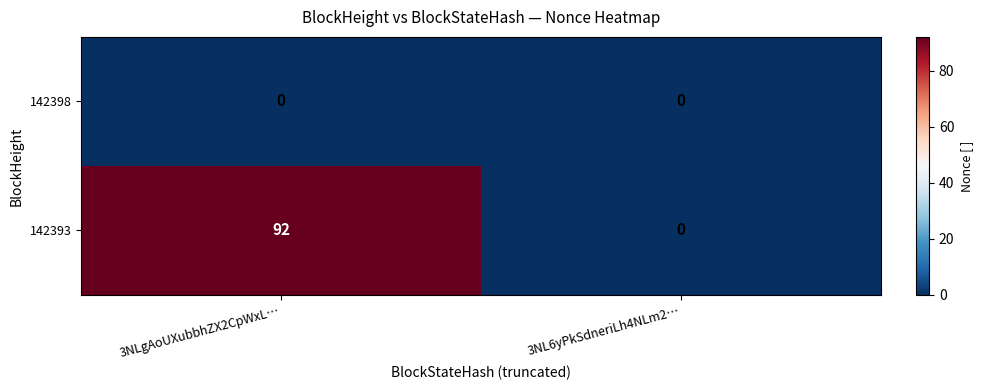

Rank the series by their maximum value, from lowest to highest.

142398, 142393